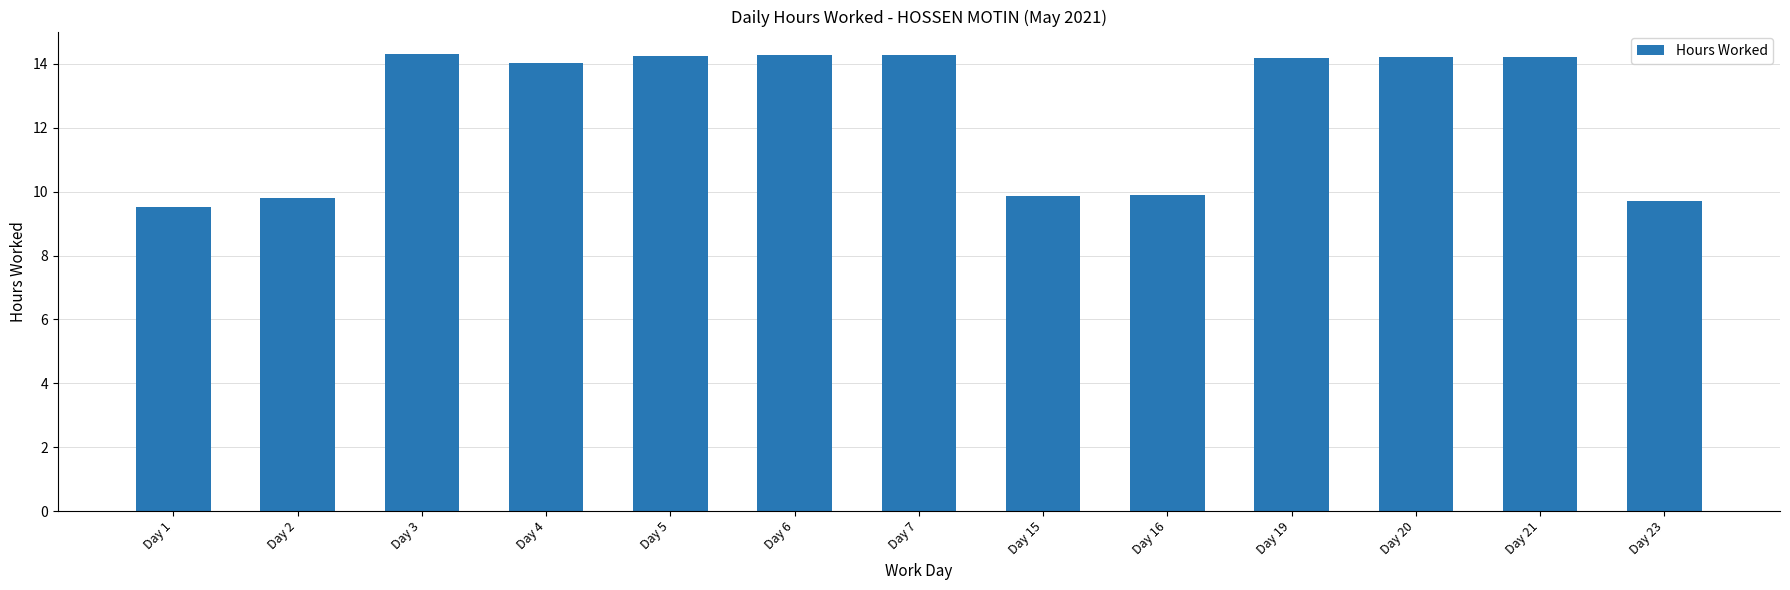

Is it true that the value at Day 3 is 3.9?

False